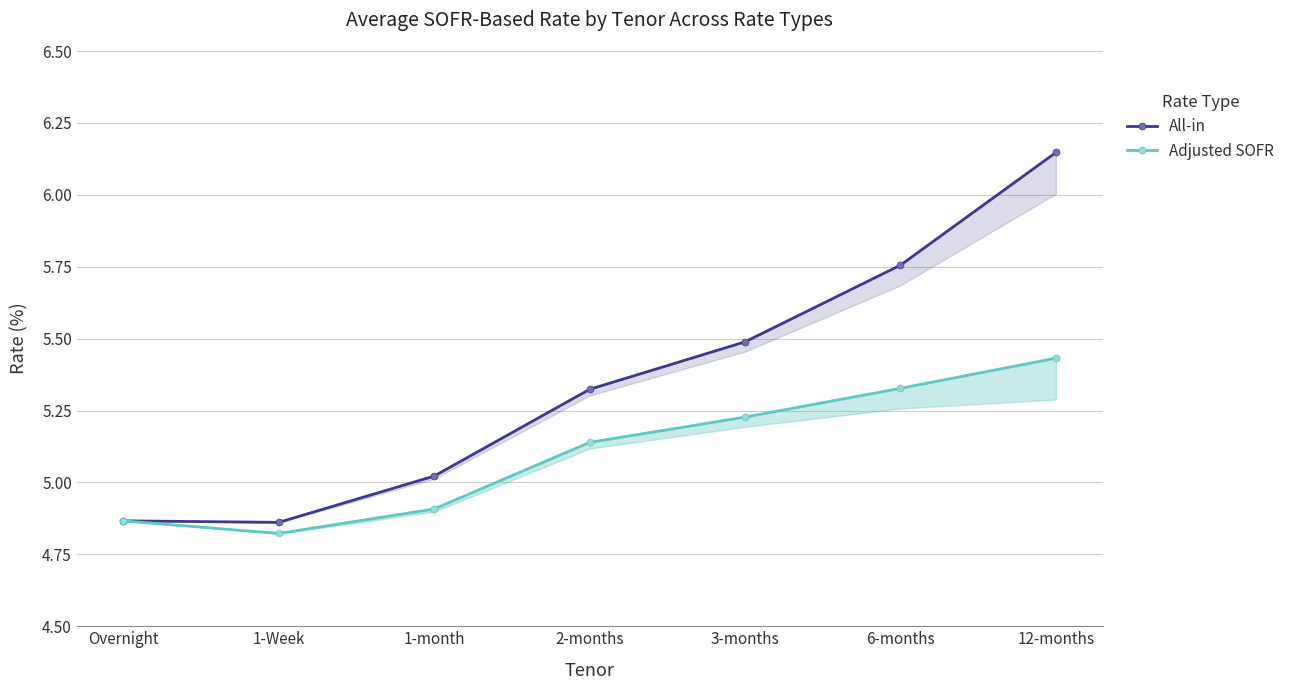

What is the approximate value of Adjusted SOFR at 12-months?

5.4